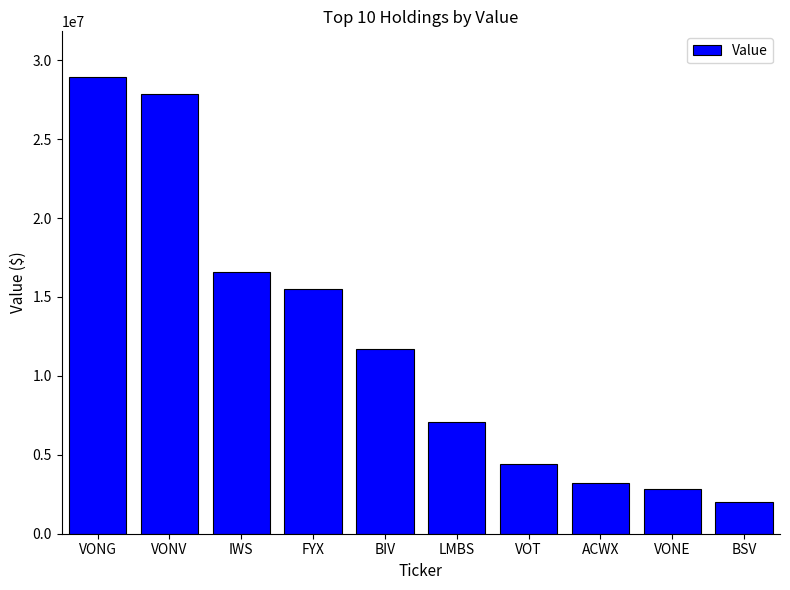

Read the value at LMBS.

7055000